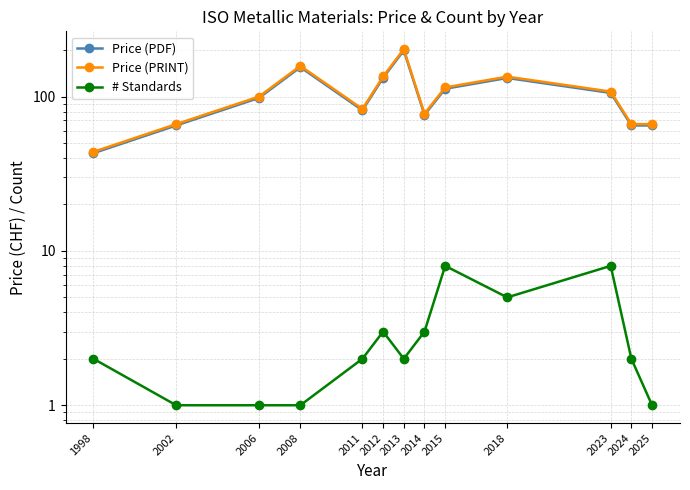

How many categories are shown in the chart?

13